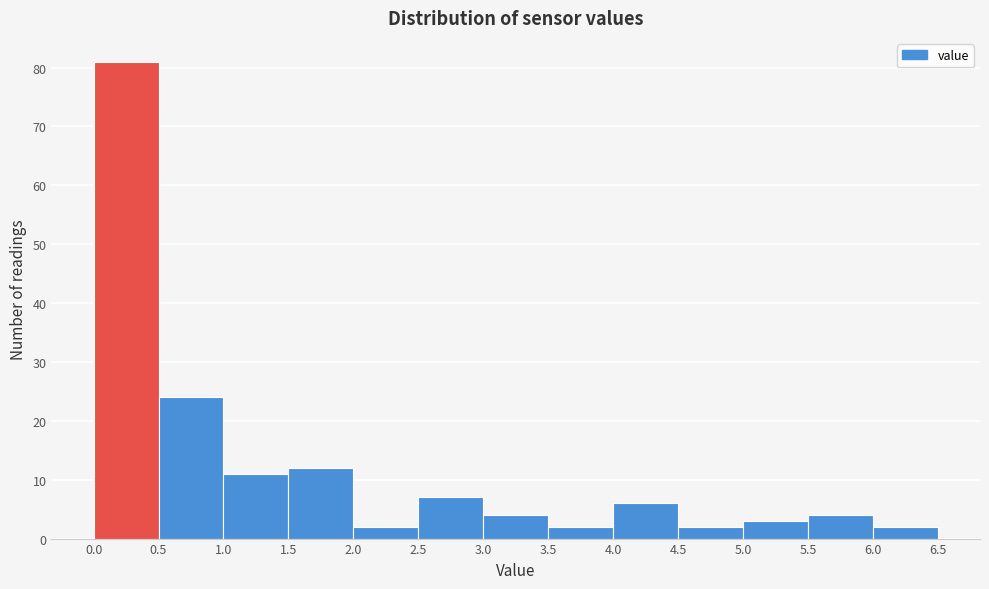

Over which range of the x-axis is the bar tallest?

0.0 to 0.5